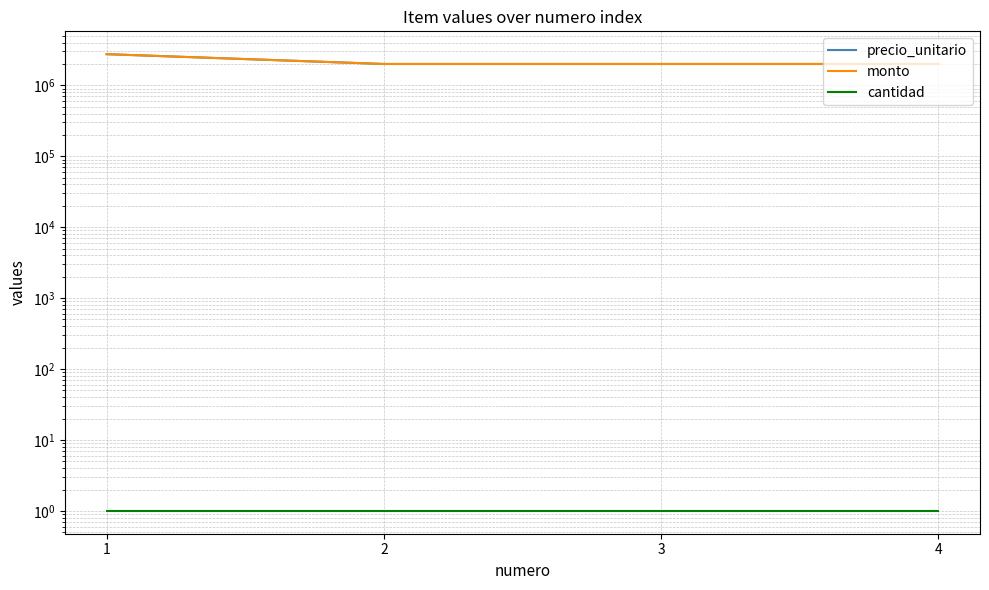

True or false: cantidad and precio_unitario cross at least once.

False